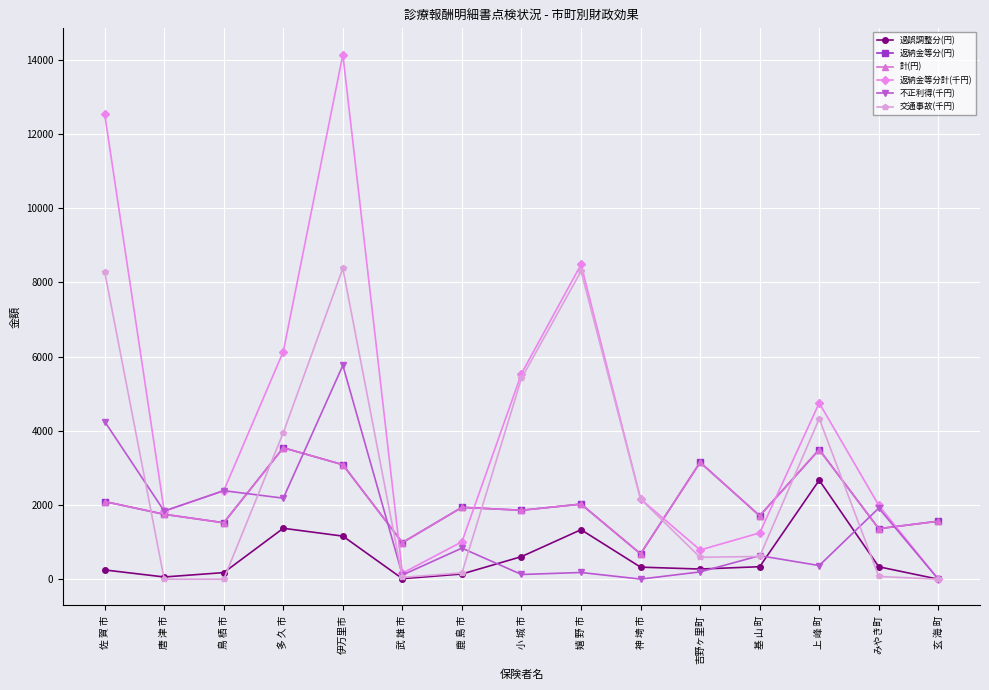

Between 佐 賀 市 and 鳥 栖 市, which is larger?

佐 賀 市